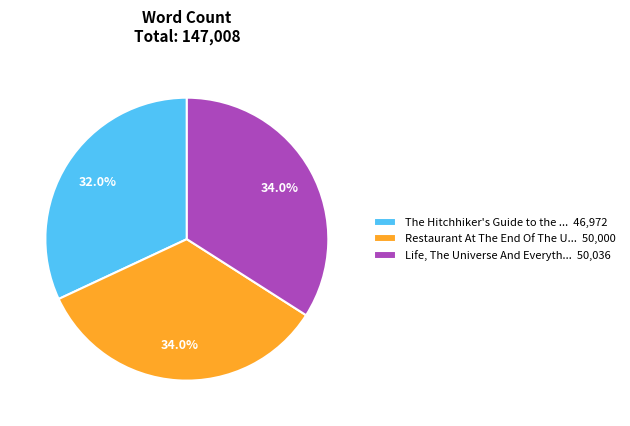

Between The Hitchhiker's Guide to the ... 46,972 and Restaurant At The End Of The U... 50,000, which is larger?

Restaurant At The End Of The U... 50,000